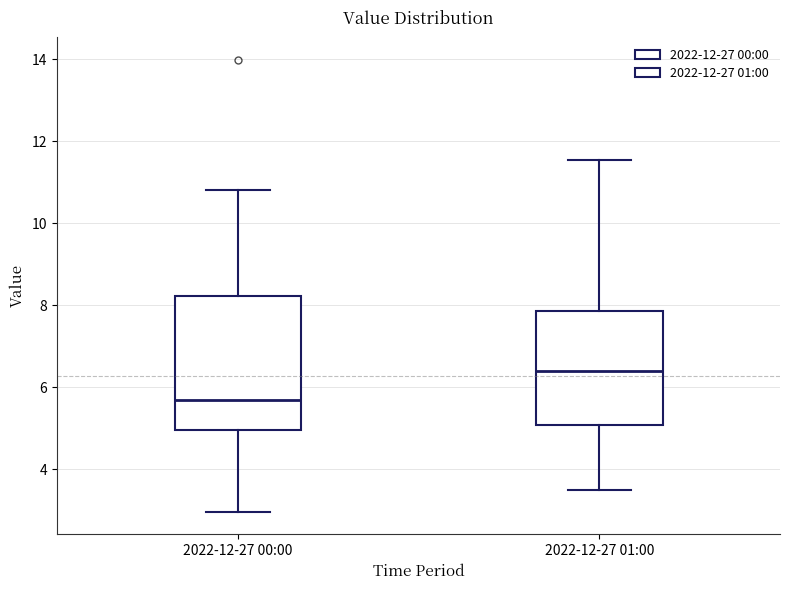

Reading left to right, transcribe this box plot: for each box, give where its median line is, the range the box spans, and where its two whiskers end, as read against the y-axis. The values are not printed on the chart, so give them approximately, as read against the axis.

2022-12-27 00:00: median 5.8, box 5.0 to 8.2, whiskers 3.0 to 10.8
2022-12-27 01:00: median 6.4, box 5.0 to 7.8, whiskers 3.6 to 11.6